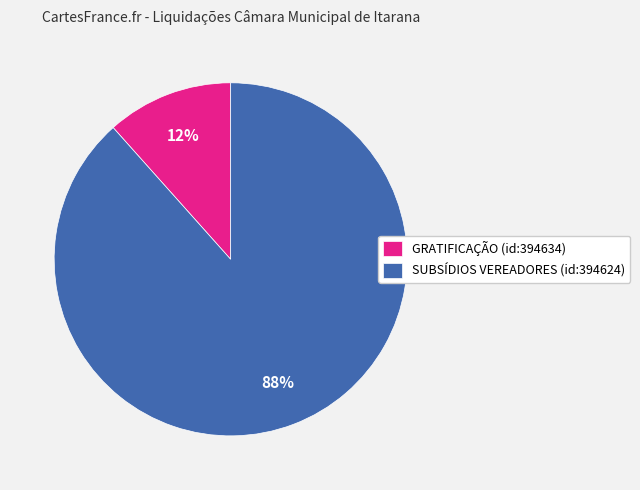

How many slices are in this pie chart?

2